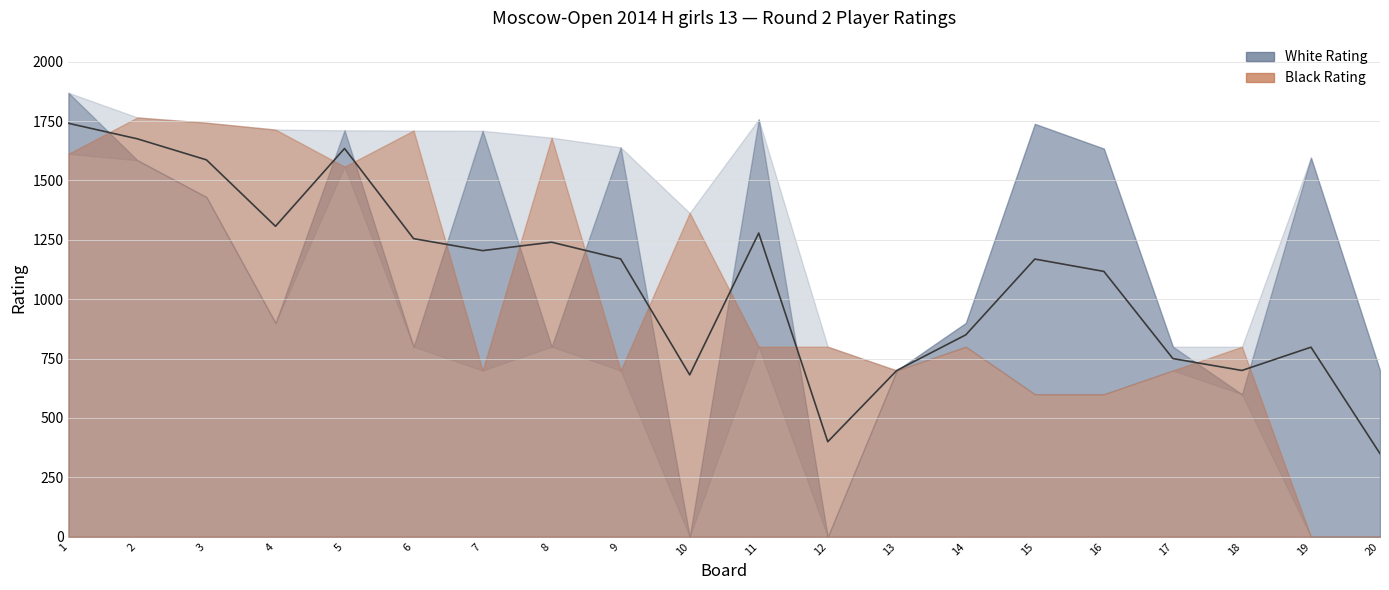

Rank the series by their maximum value, from lowest to highest.

Board No., Black Rating, White Rating